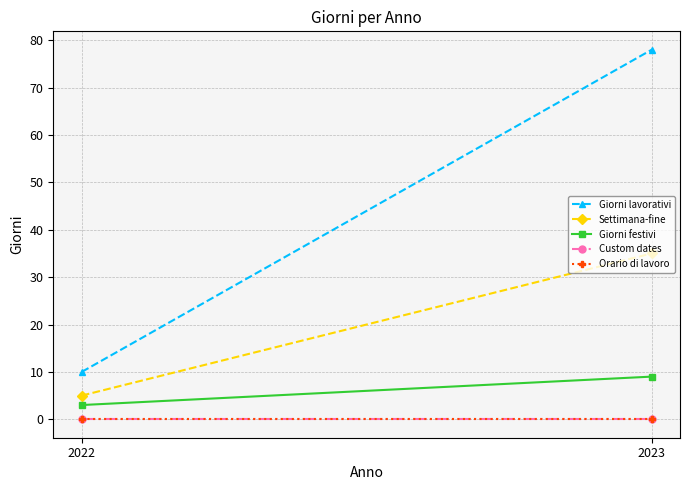

Rank the categories by Orario di lavoro value from highest to lowest.

2022, 2023